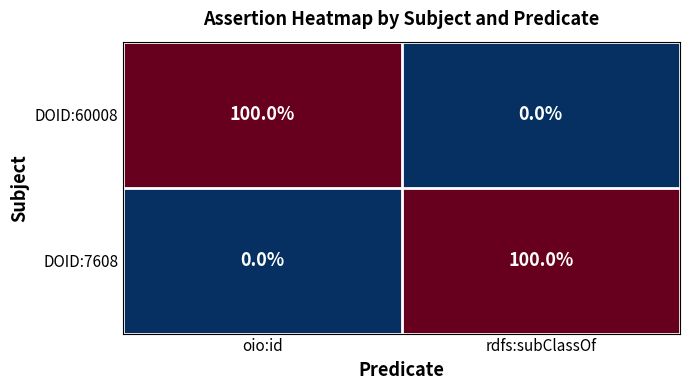

True or false: DOID:60008 has a value of 100 at oio:id.

True